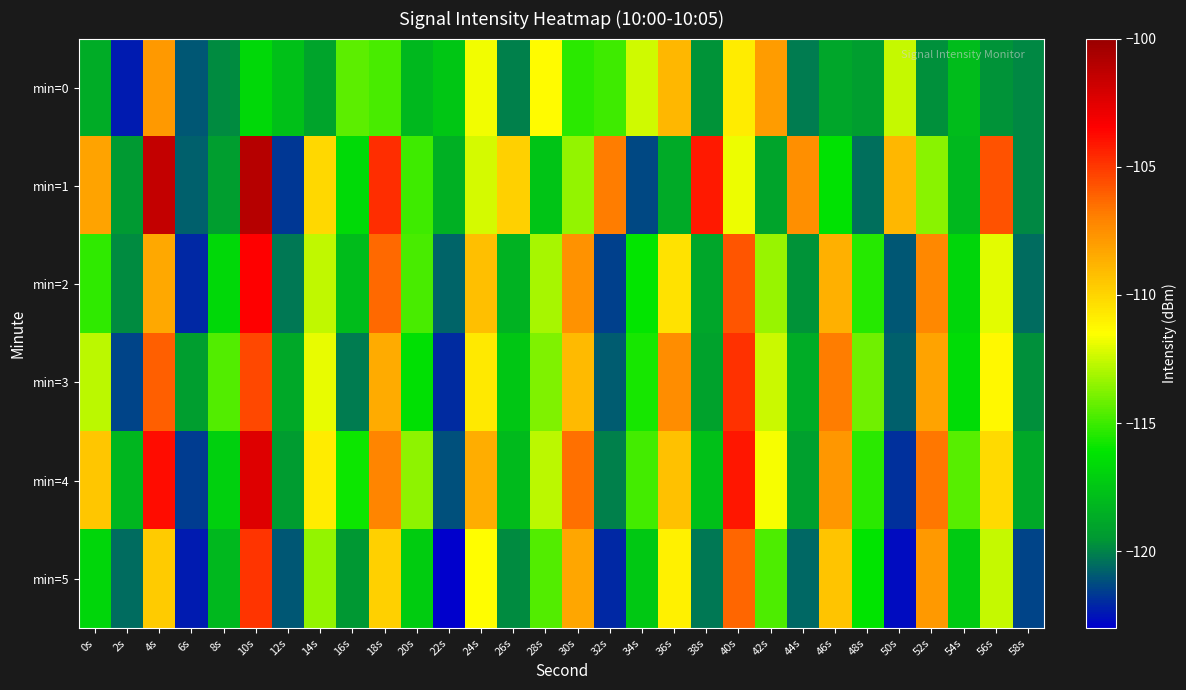

What is the spread (max minus min) of values at 58s?

2.6